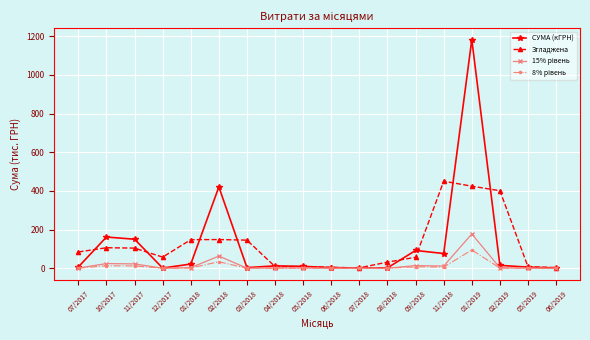

Is it true that СУМА (кГРН) equals 277.2 at 10/2017?

False